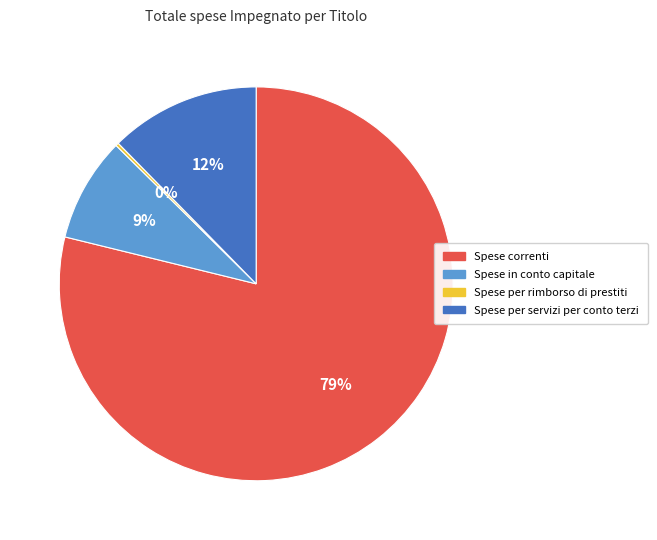

To the nearest percent, what is the difference between the Spese in conto capitale and Spese correnti slice percentages?

70%